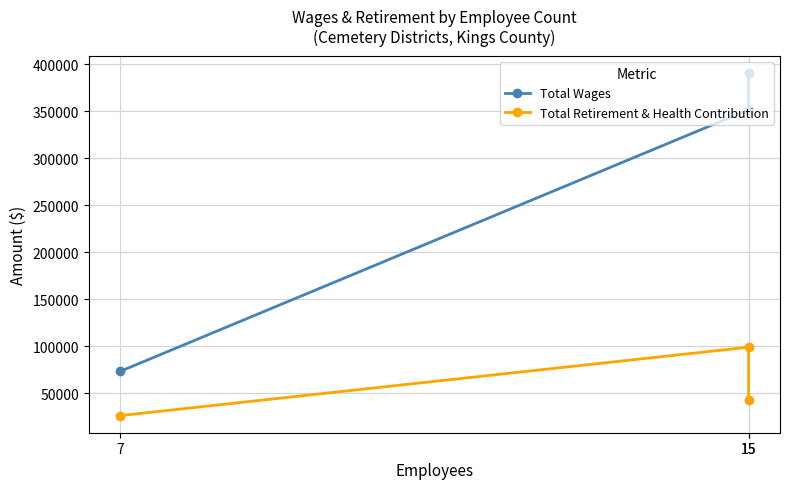

What is the sum of all Total Retirement & Health Contribution values?

168525